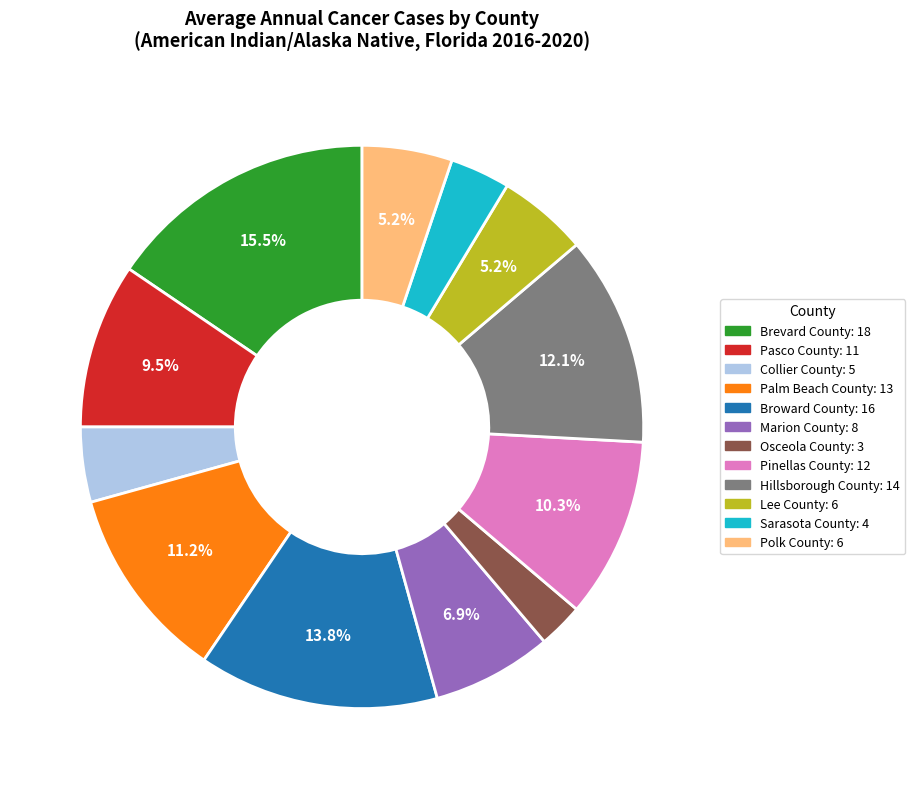

Which slice is the smallest?

Osceola County